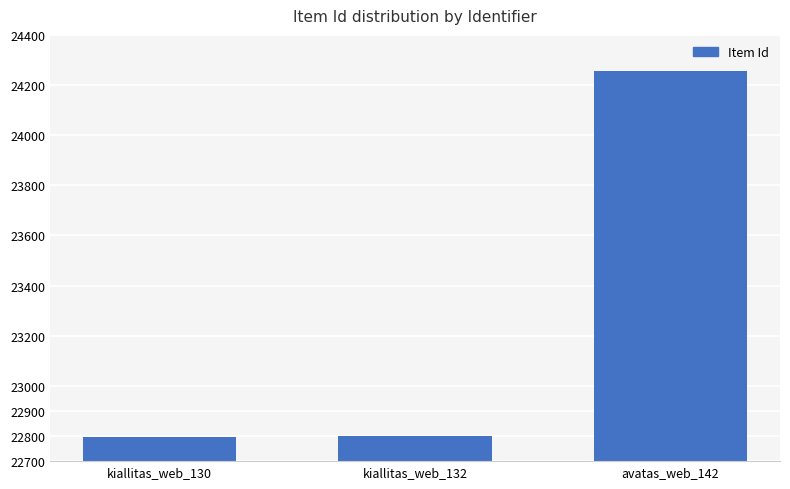

True or false: the data shows 9257 at kiallitas_web_130.

False